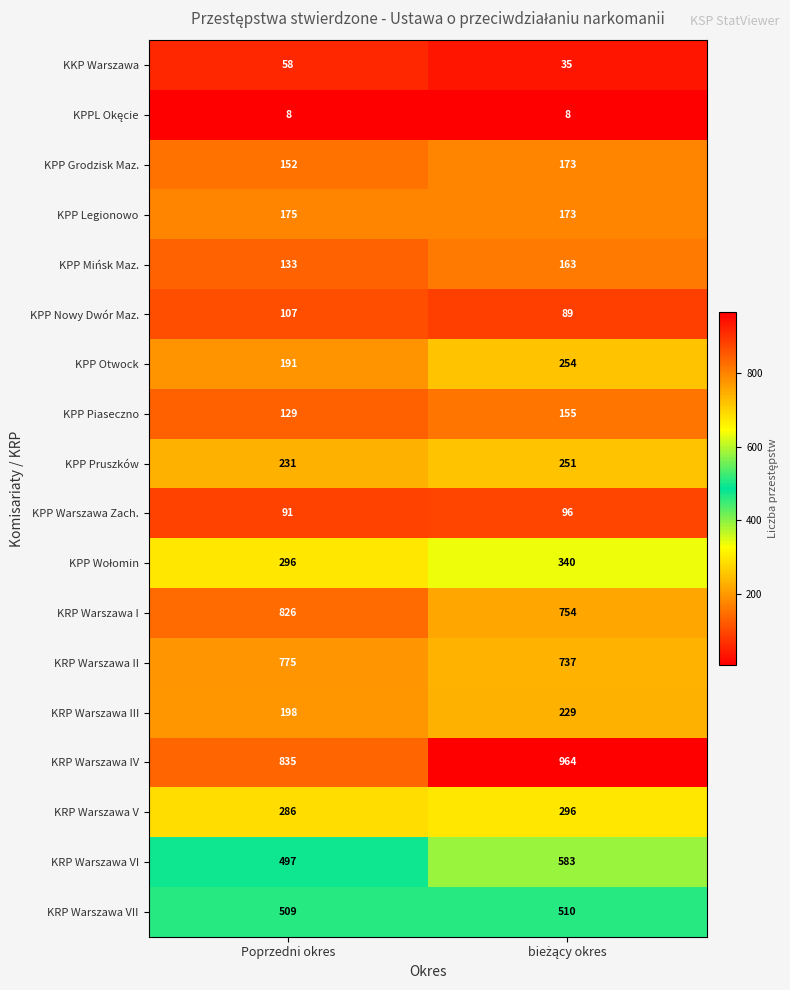

The value of KPP Grodzisk Maz. at Poprzedni okres is 152. True or false?

True